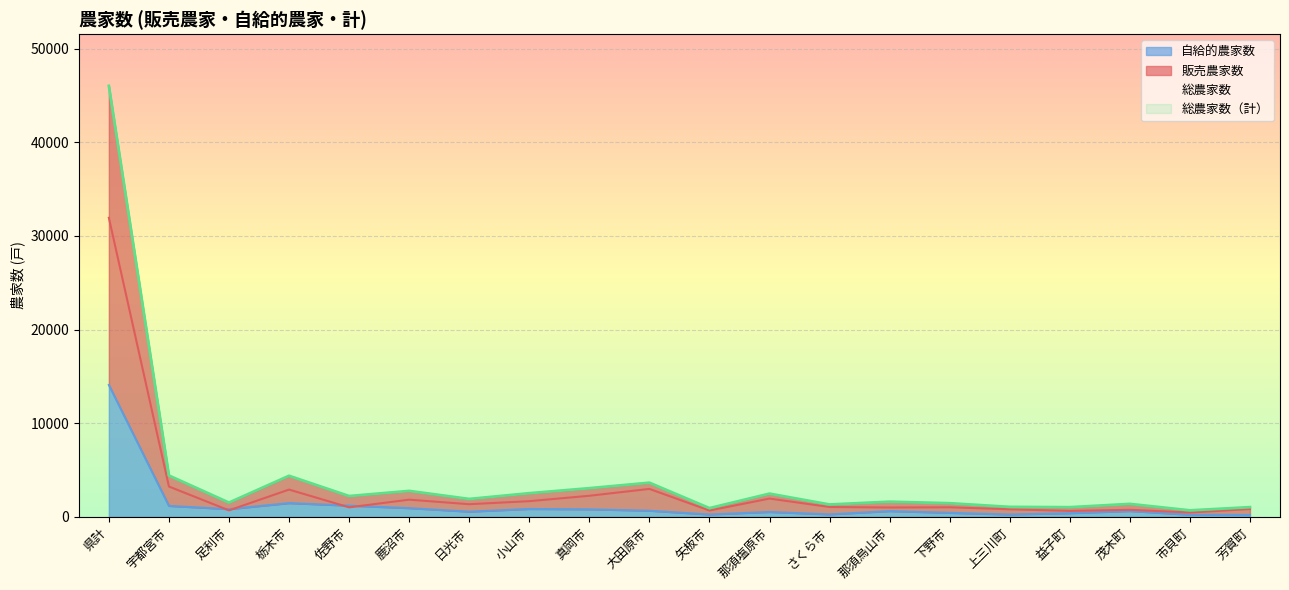

Where is 販売農家数 nearest to the value 16201?

宇都宮市